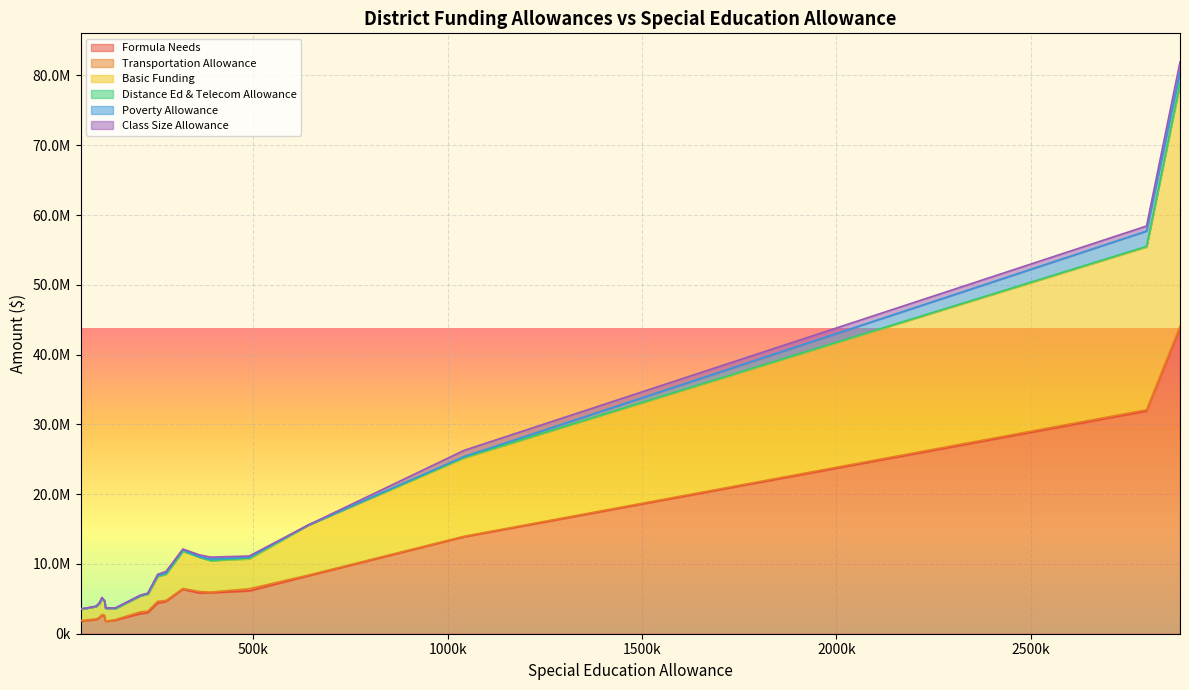

True or false: Transportation Allowance and Formula Needs cross at least once.

False